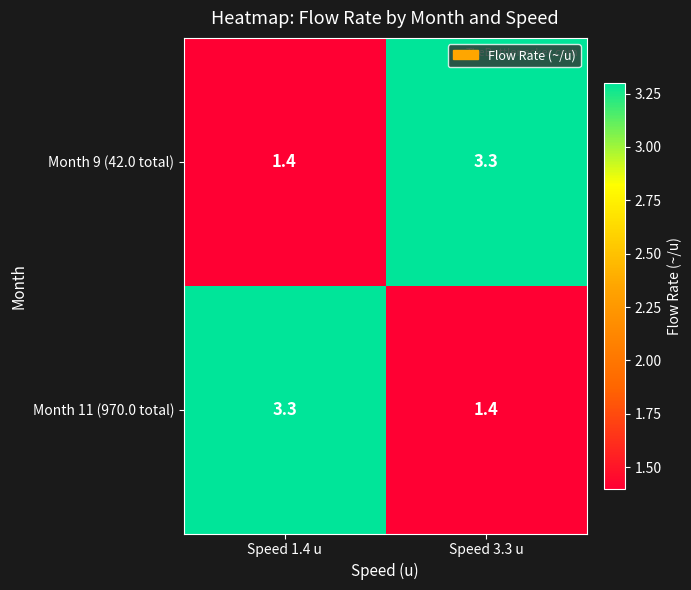

The Month 9 (42.0 total) series shows 1.4 at Speed 1.4 u. True or false?

True